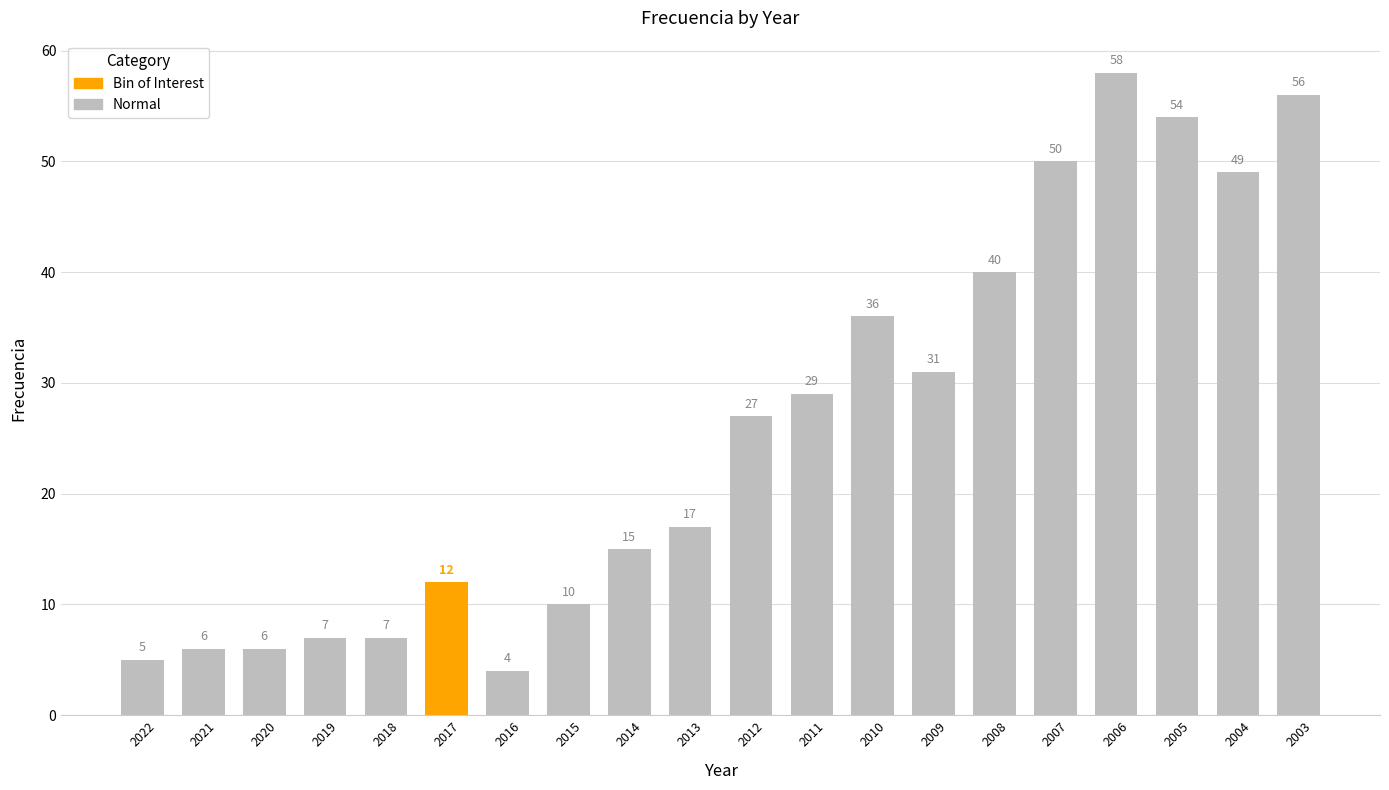

What is the greatest value displayed?

58